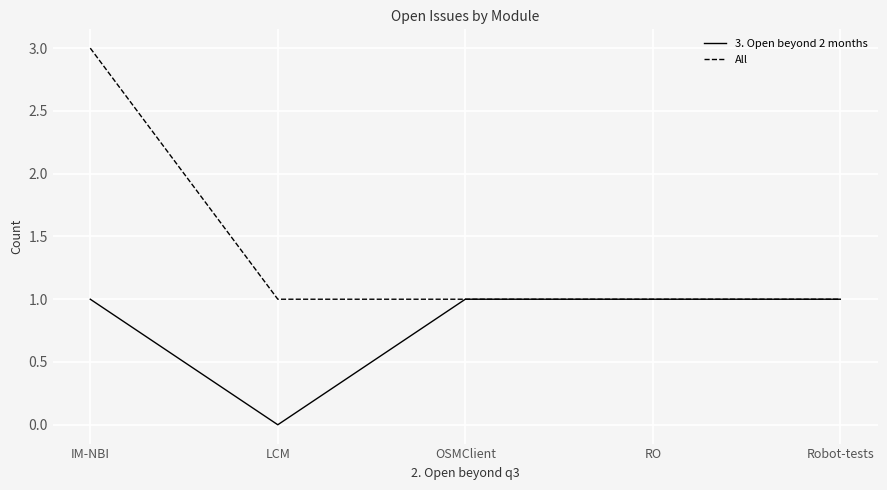

How many lines are shown in the chart?

2